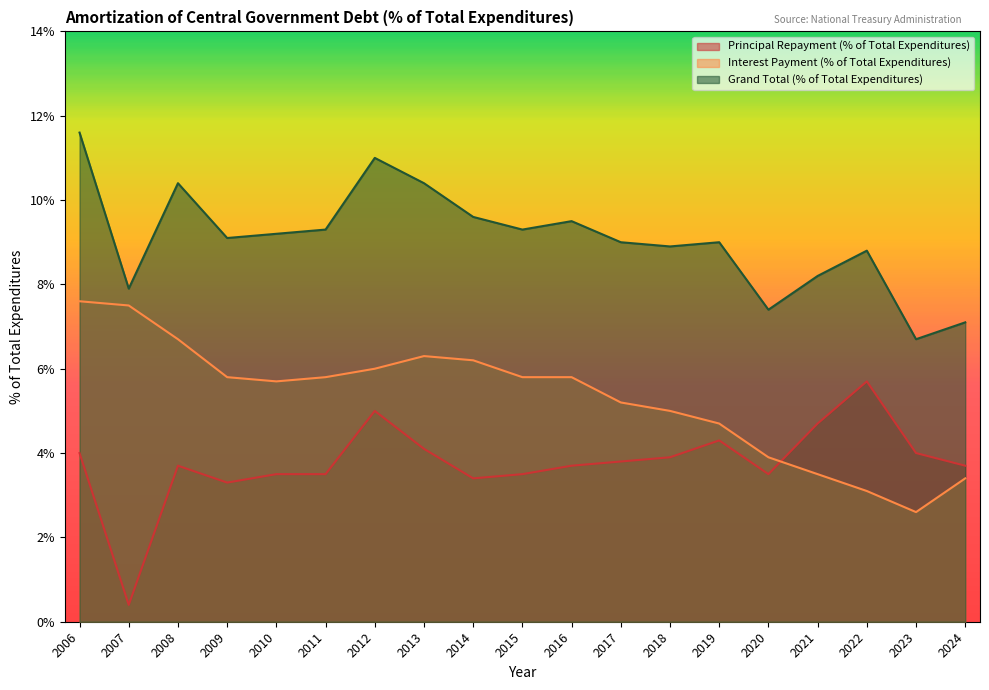

Which has a higher value, 2014 or 2023?

2023